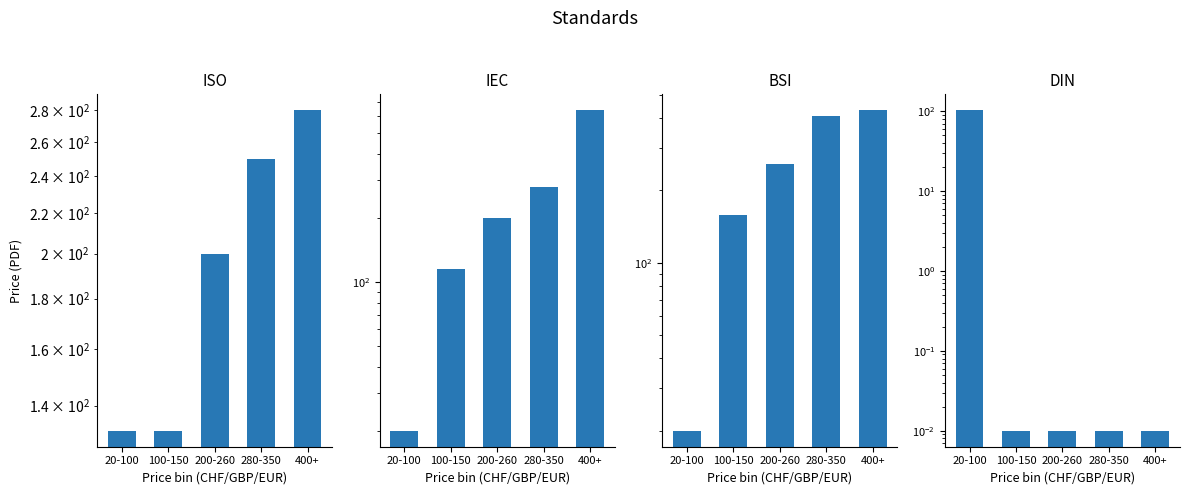

Reading left to right, transcribe all the data shown in this chart.

ISO: 132.0	132.0	200.0	250.0	280.0
IEC: 20.0	115.0	200.0	280.0	640.0
BSI: 20.0	158.0	258.0	406.0	430.0
DIN: 102.3	0.0	0.0	0.0	0.0